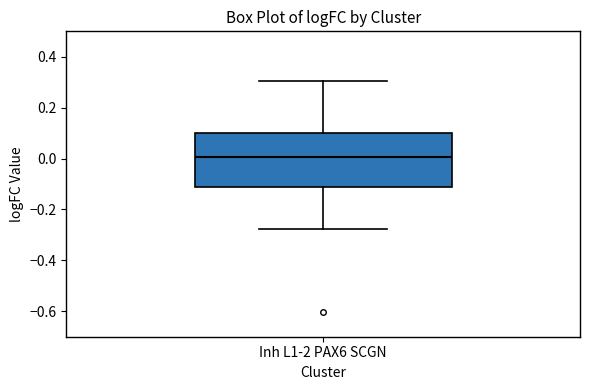

Transcribe this box plot: give where the median line is, the range the box spans, and where the two whiskers end, as read against the y-axis. The values are not printed on the chart, so give them approximately, as read against the axis.

median 0.00, box -0.12 to 0.10, whiskers -0.28 to 0.30